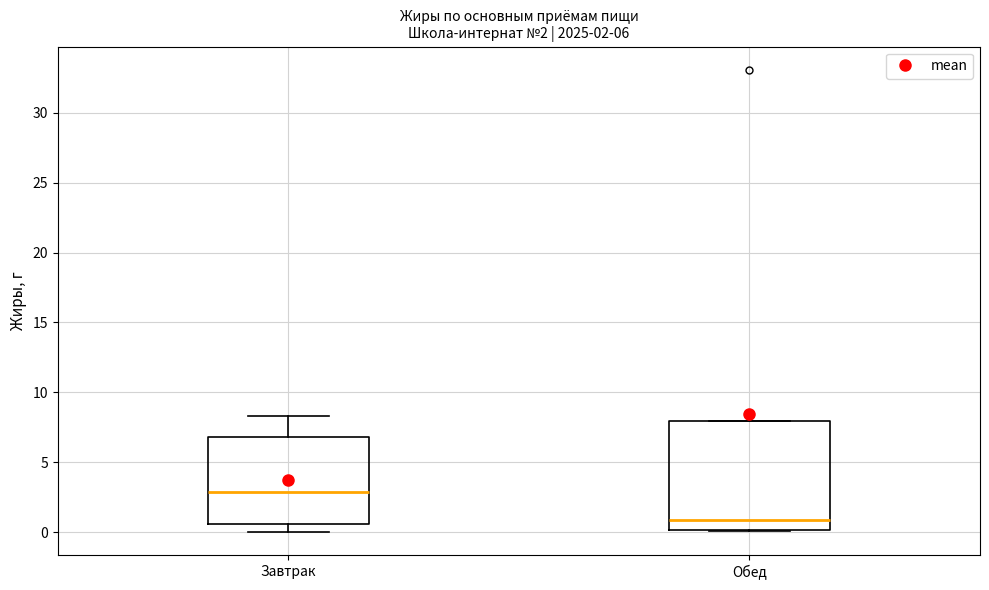

Which box's median line is the lowest?

Обед